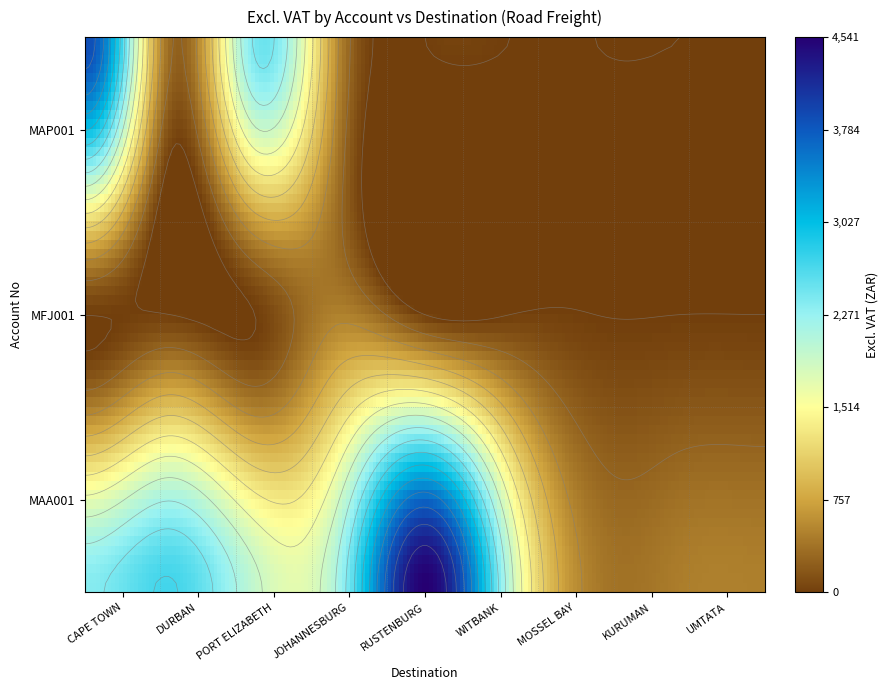

The value of MAP001 at PORT ELIZABETH is 2442.4. True or false?

True